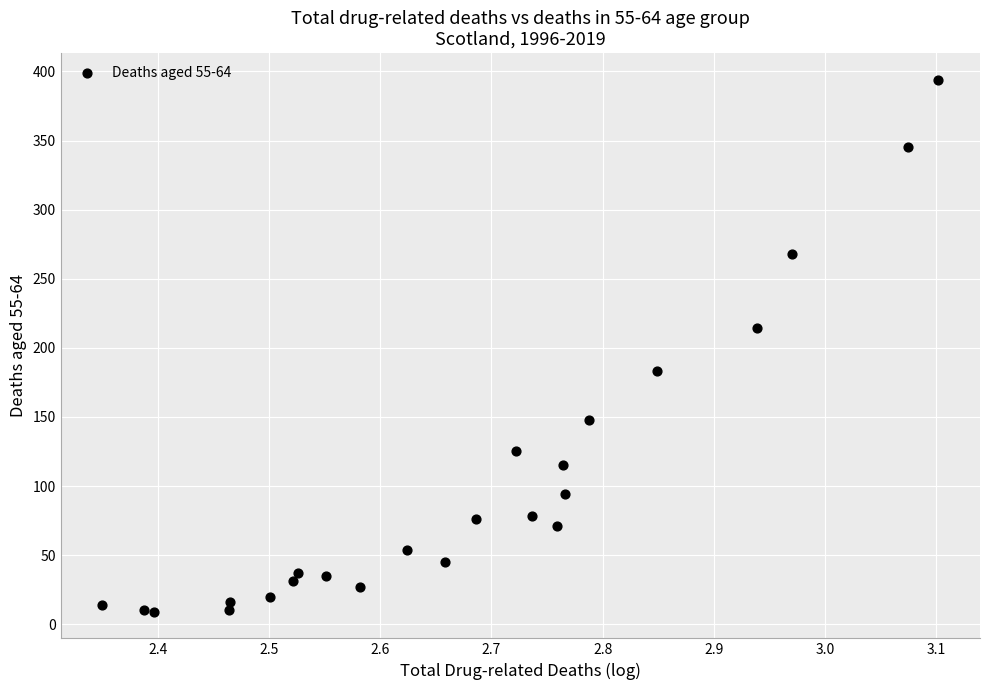

What is the range of Y values (max minus min)?

385